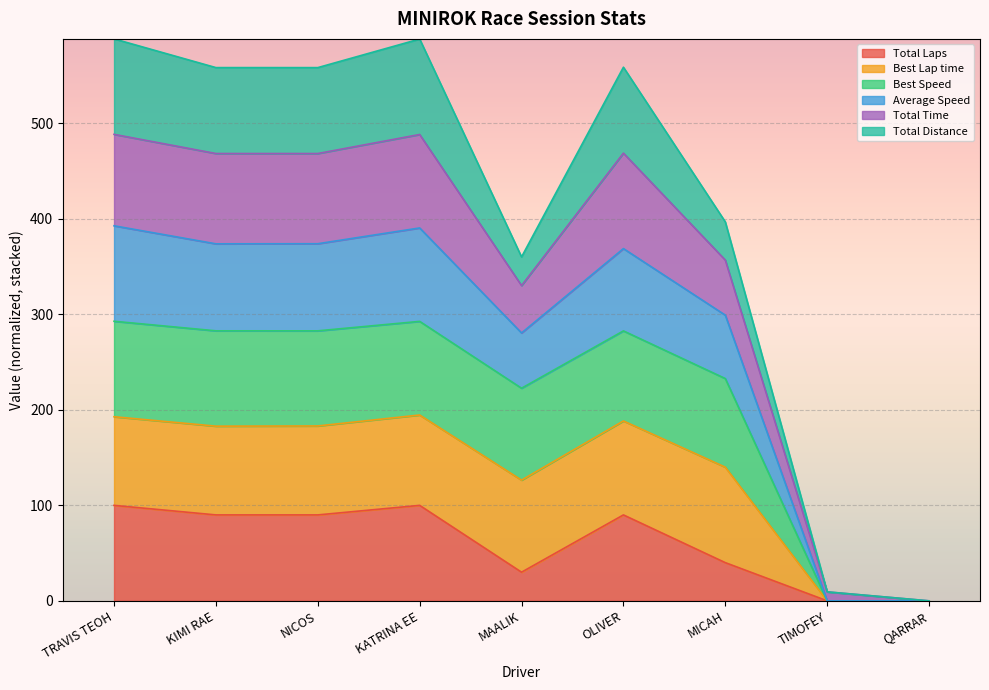

Does the chart display data point markers on the line(s)?

No